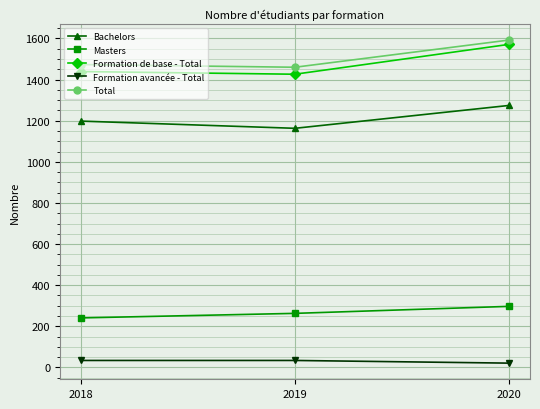

What are all the series names shown in the legend?

Bachelors, Masters, Formation de base - Total, Formation avancée - Total, Total